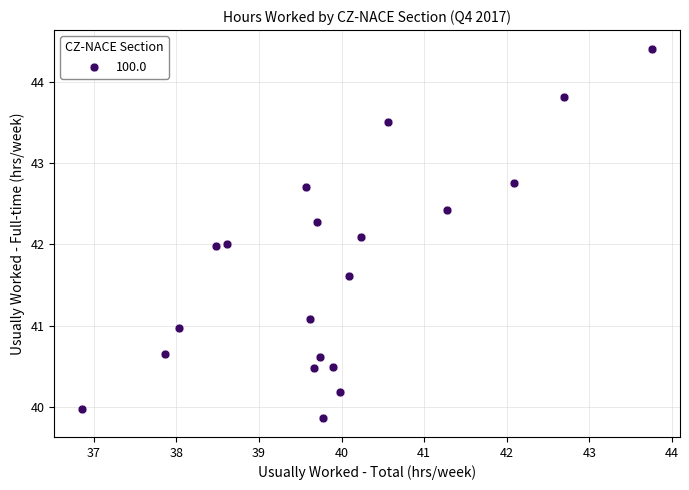

What is the range of X values (max minus min)?

6.9